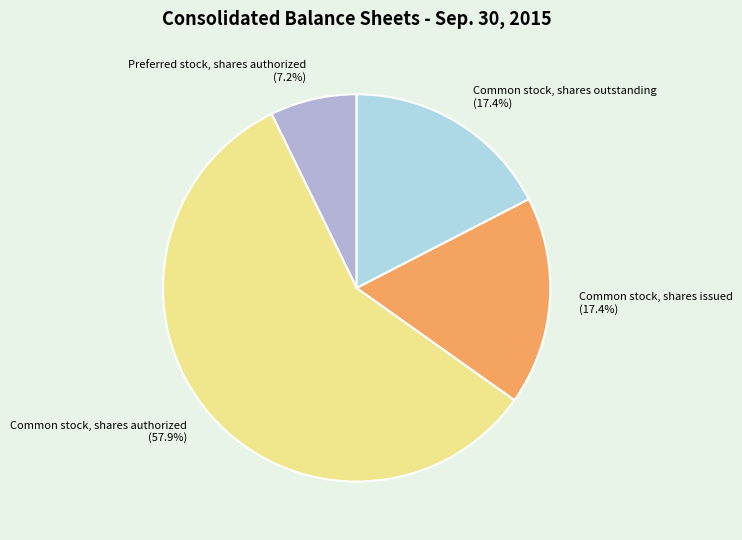

What is the smallest slice in the pie chart?

Preferred stock, shares authorized (7.2%)